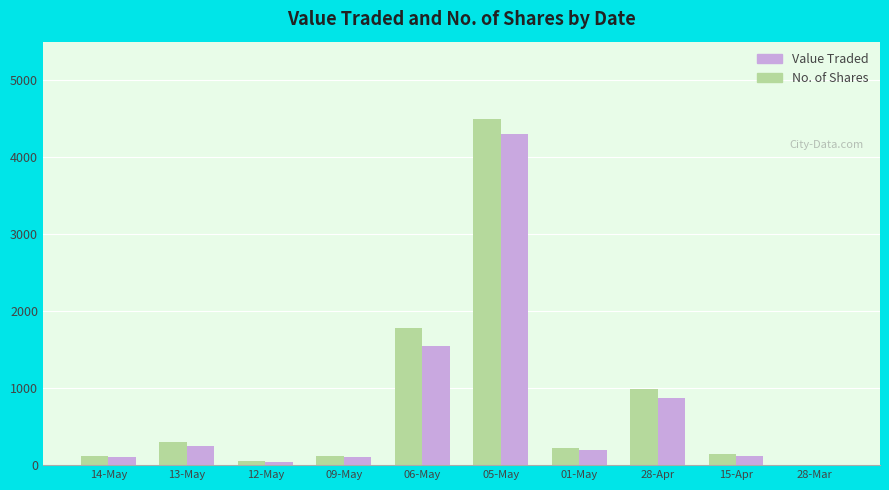

What is the difference between the Value Traded values at 06-May and 14-May?

1664